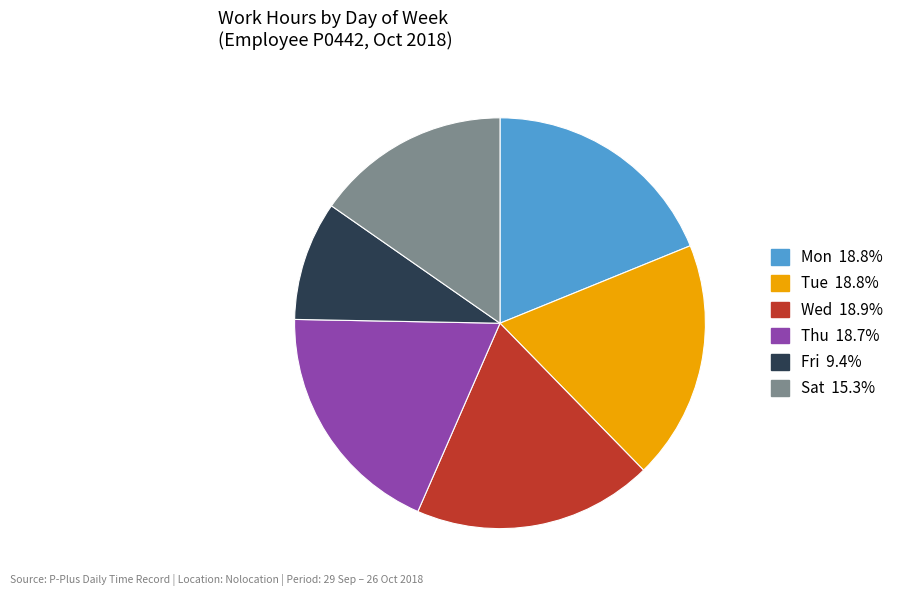

Is the sum of Tue and Sat greater than half?

No